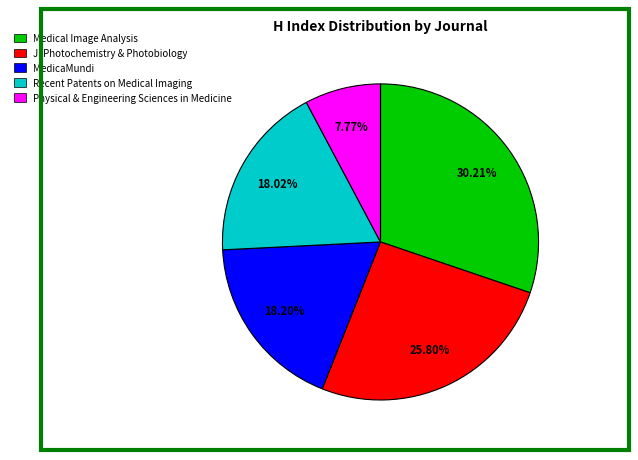

Is there a majority slice in this chart?

No